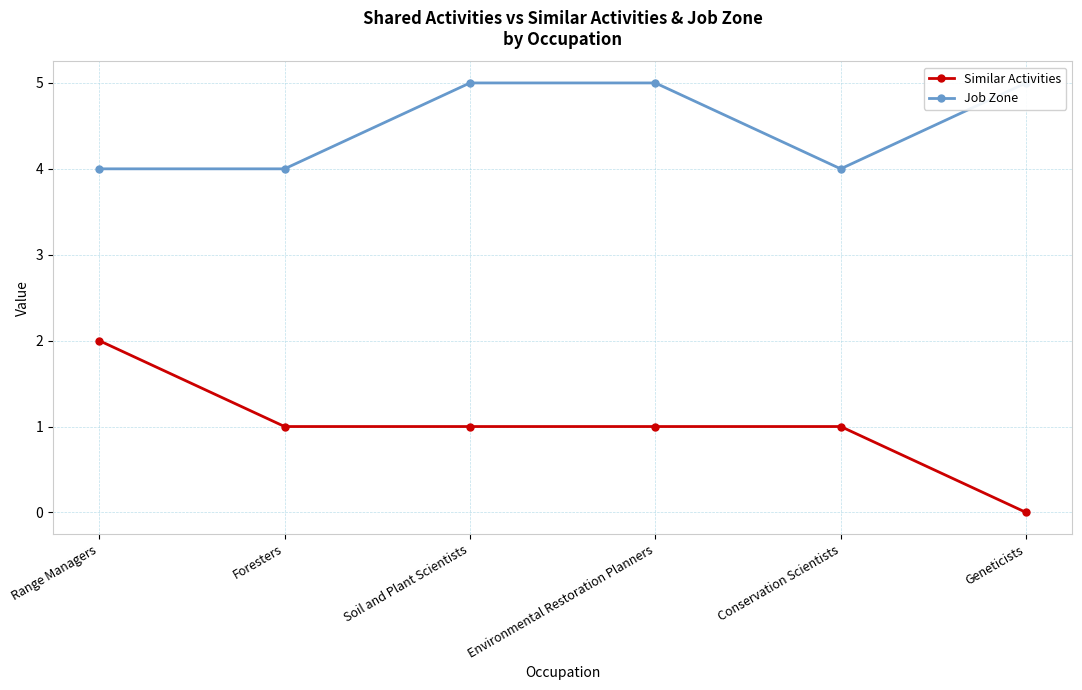

Read the Similar Activities value at Soil and Plant Scientists.

1